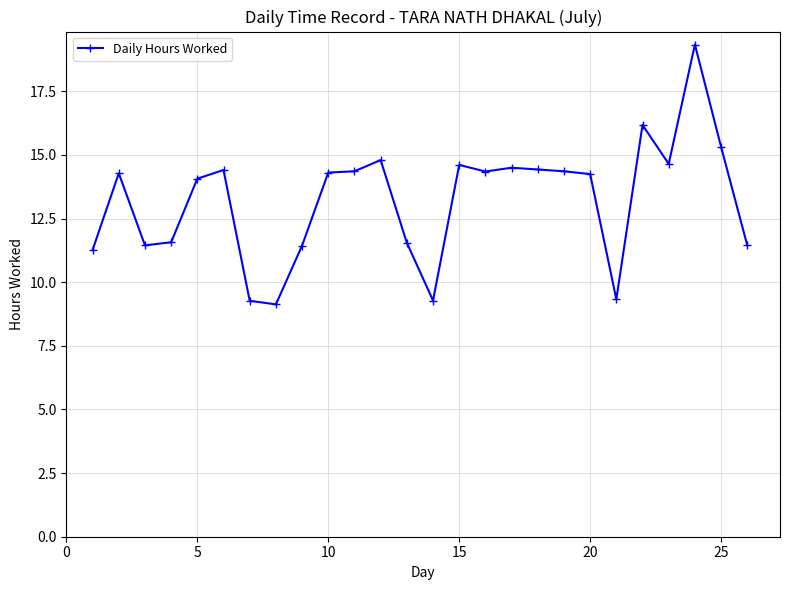

True or false: there are more than 2 points higher than both neighbors.

True